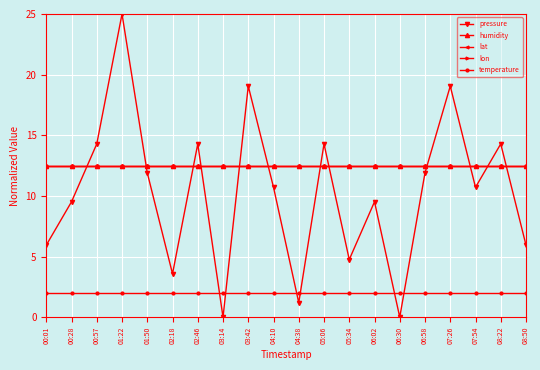

Is it true that lat equals 7.0 at 02:46?

False